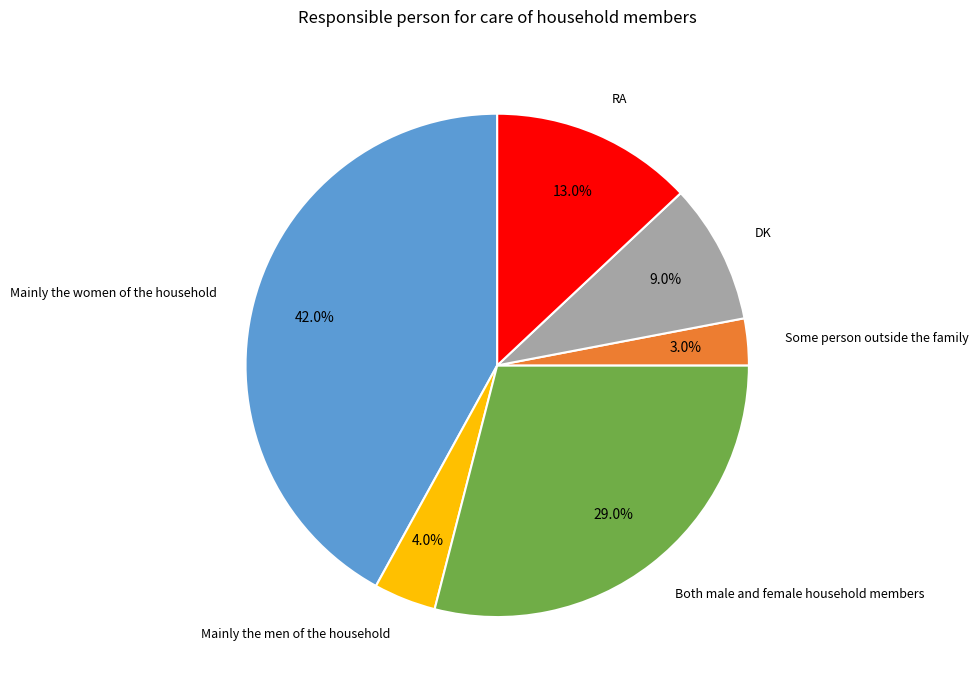

Is there a majority slice in this chart?

No